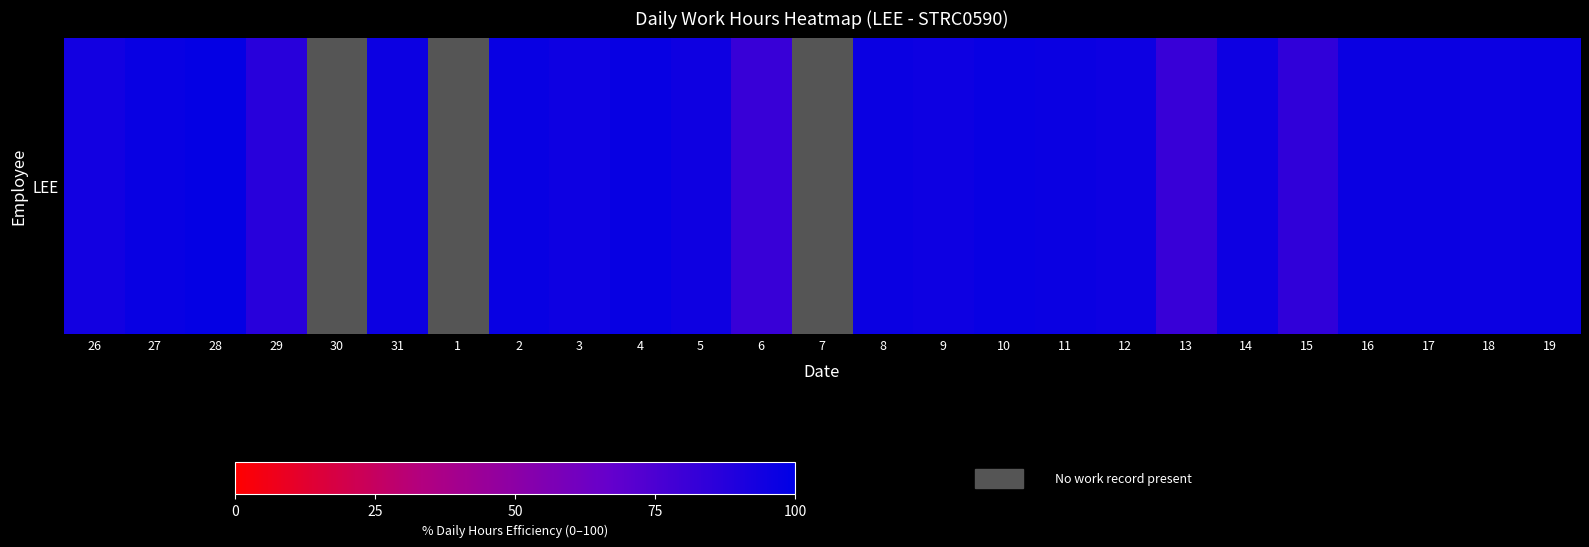

Where is the data nearest to the value 89?

29